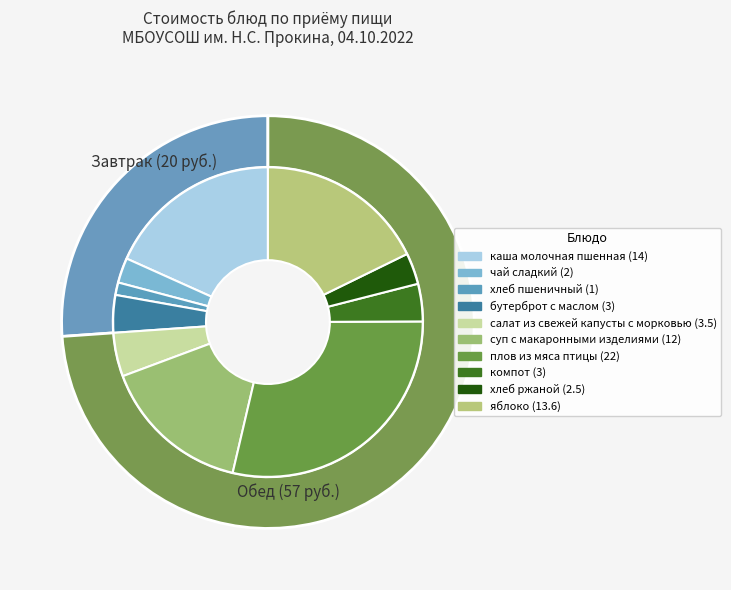

Is there any slice that represents more than half of the pie?

No